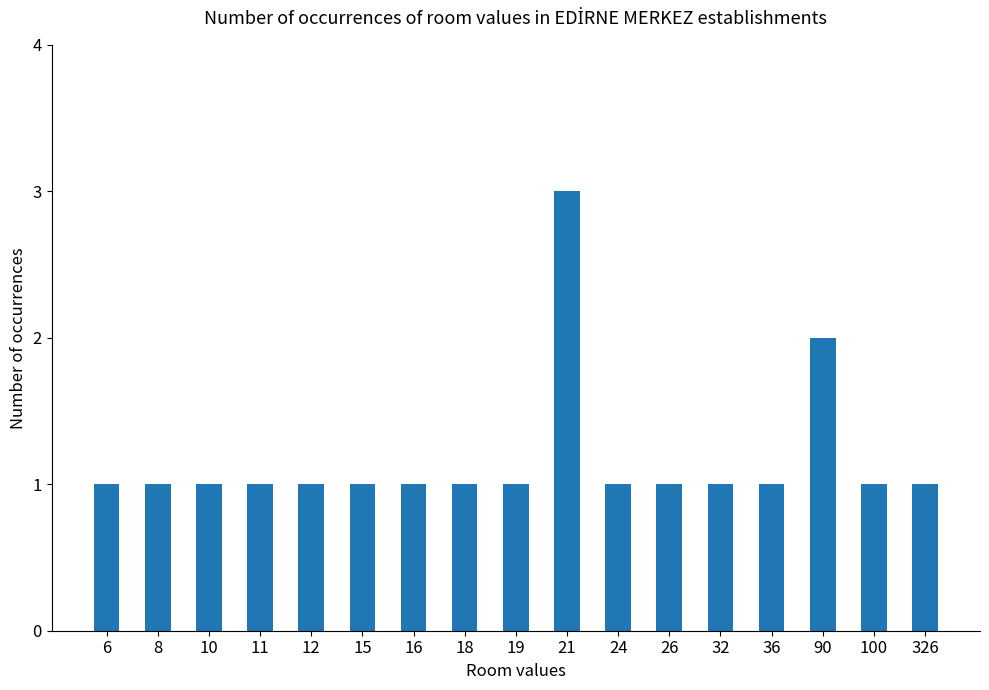

Count the number of data series in this chart.

1